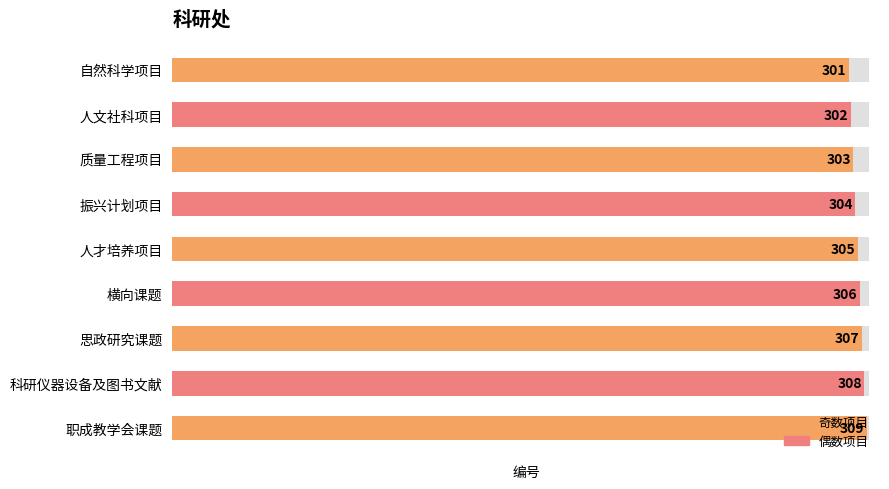

True or false: the data shows 443 at 人文社科项目.

False